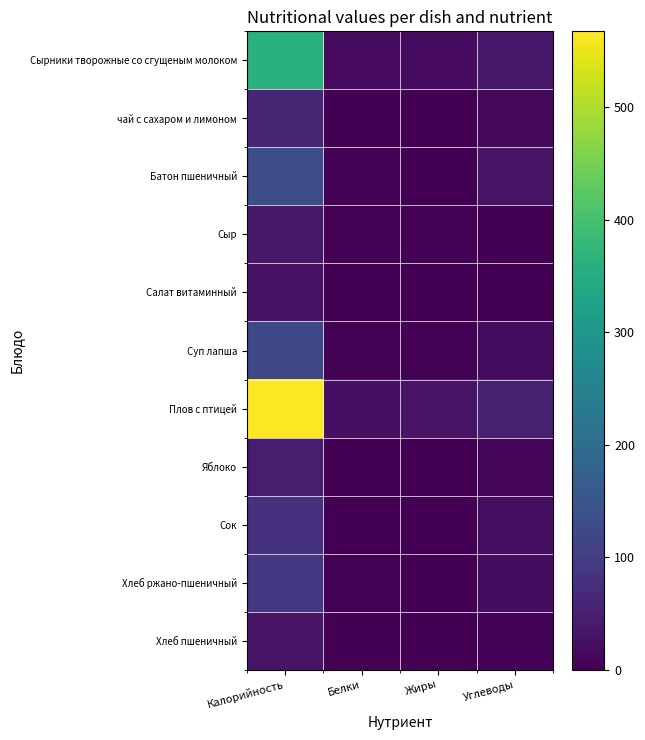

Which category has the lowest value across all series?

Белки